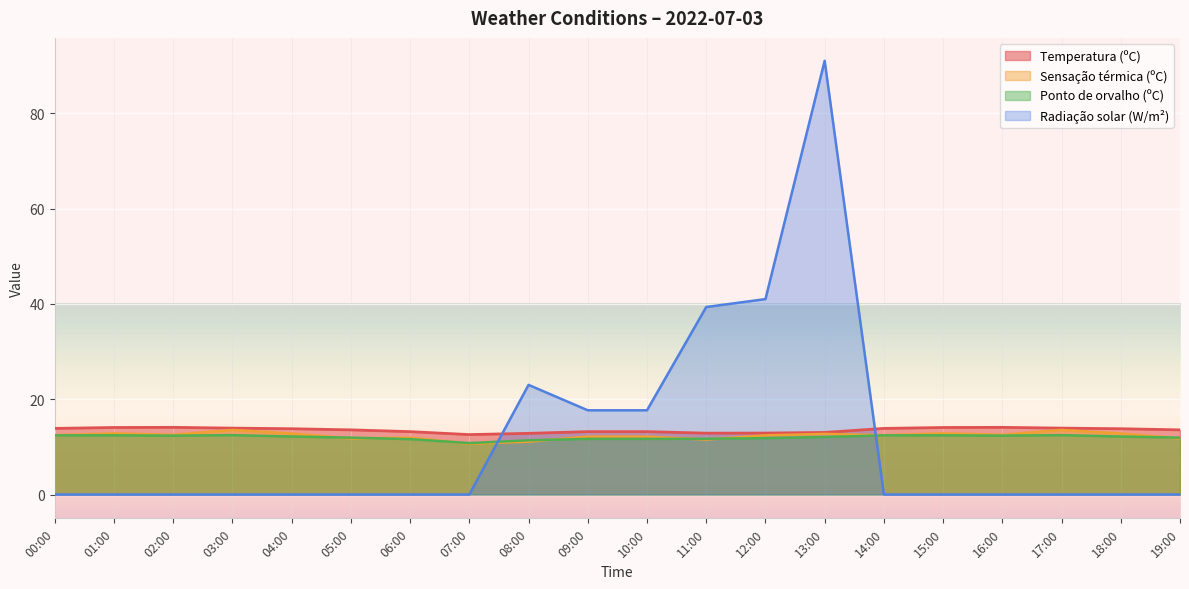

How many lines are shown in the chart?

4